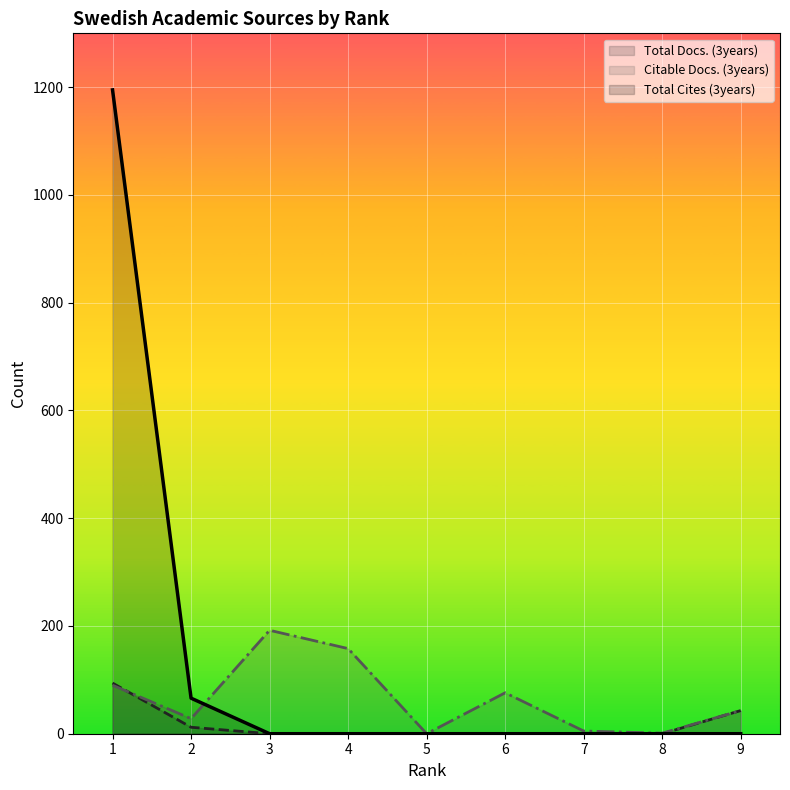

At which category is the sum across all series the highest?

1